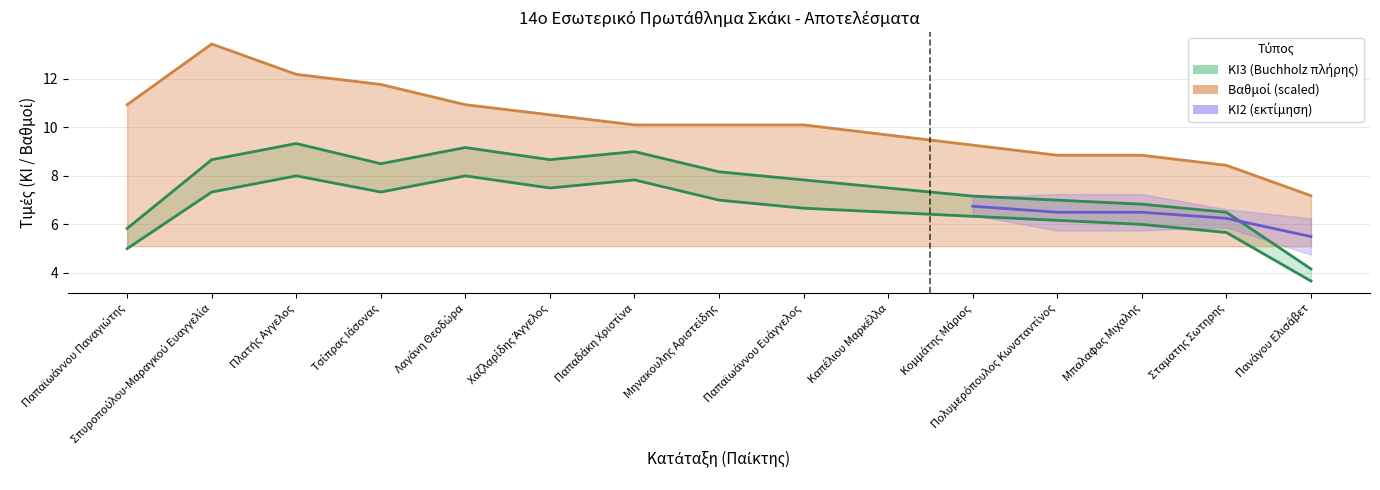

At which category does ΚΙ3 reach its first local peak?

2